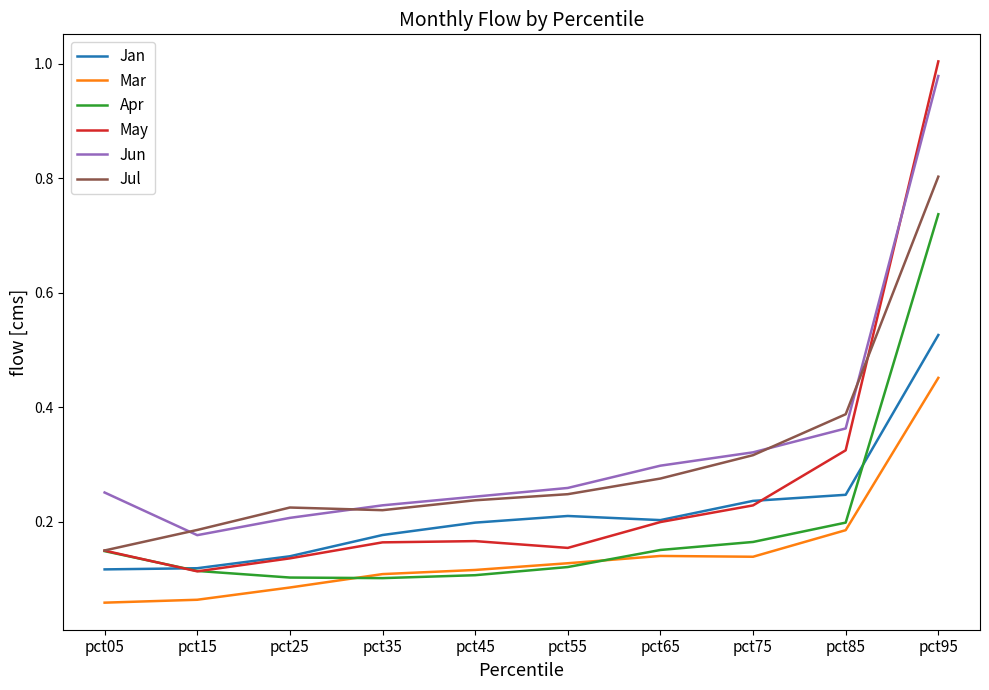

The value of Jul at pct25 is 0.2. True or false?

True